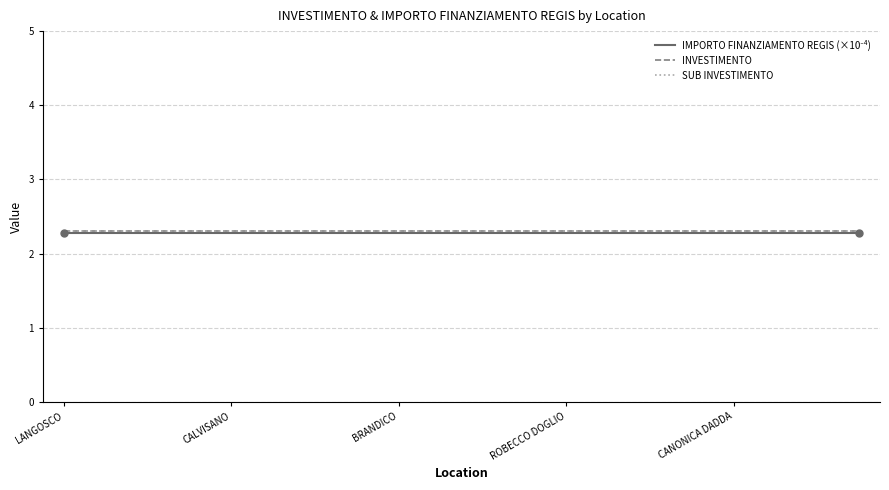

Does the chart have visible grid lines?

Yes